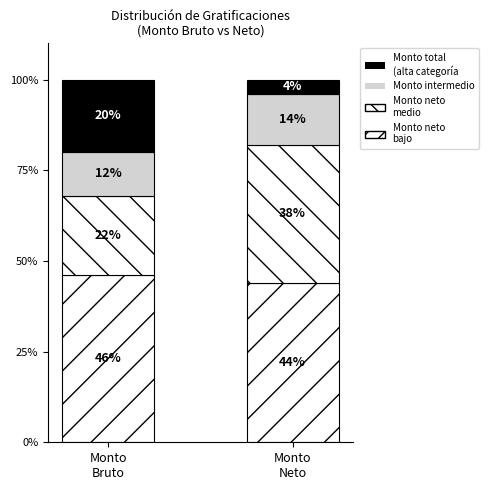

Which category has the lowest value in the □ Segmento 2 series?

Monto
Bruto